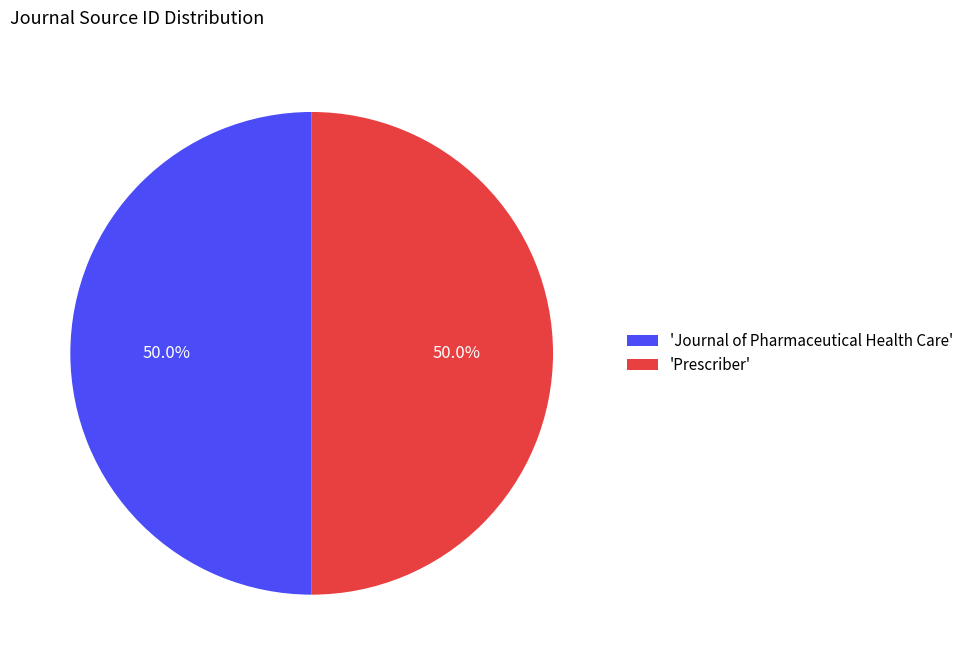

What is the total percentage of 'Prescriber' and 'Journal of Pharmaceutical Health Care'?

100.0%